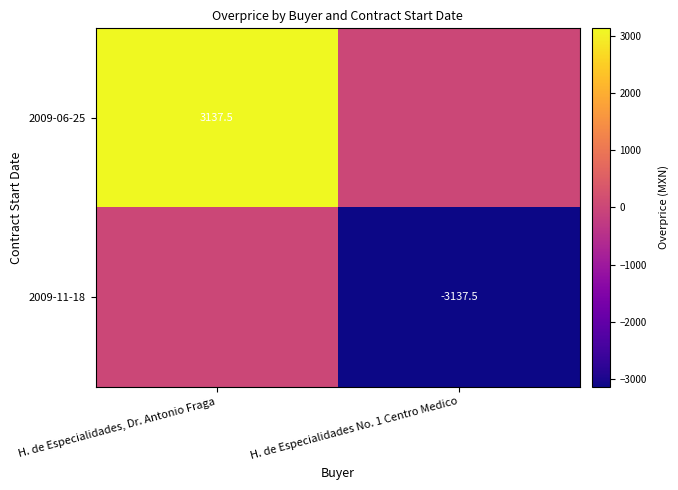

The 2009-11-18 series shows -3137.5 at H. de Especialidades No. 1 Centro Medico. True or false?

True